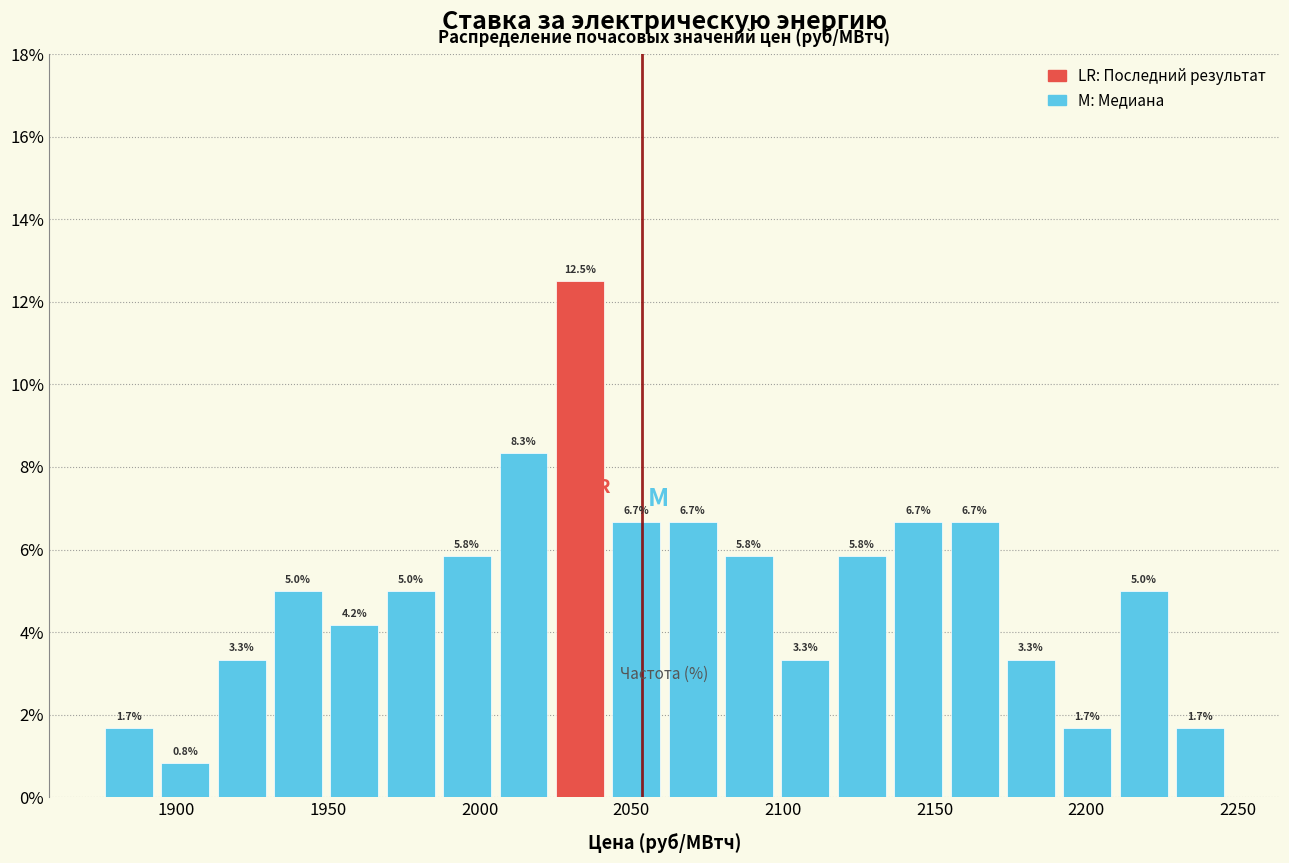

Read against the x-axis, roughly where is the centre of the tallest bar?

2035